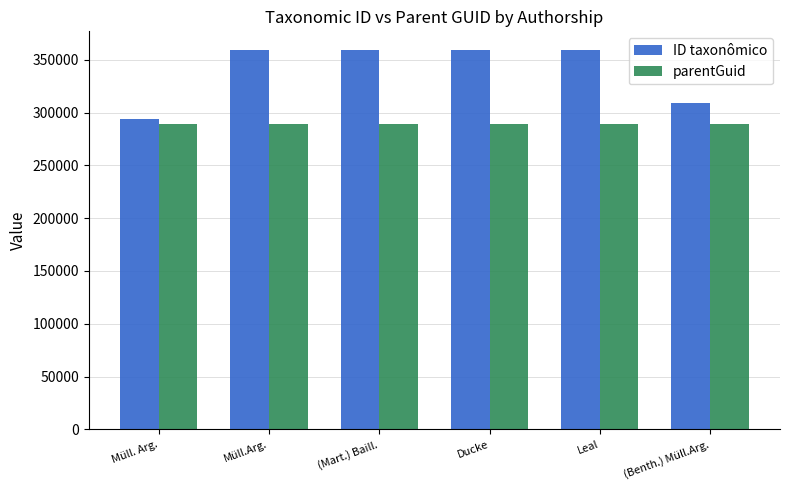

Which series has the largest total across all categories?

ID taxonômico